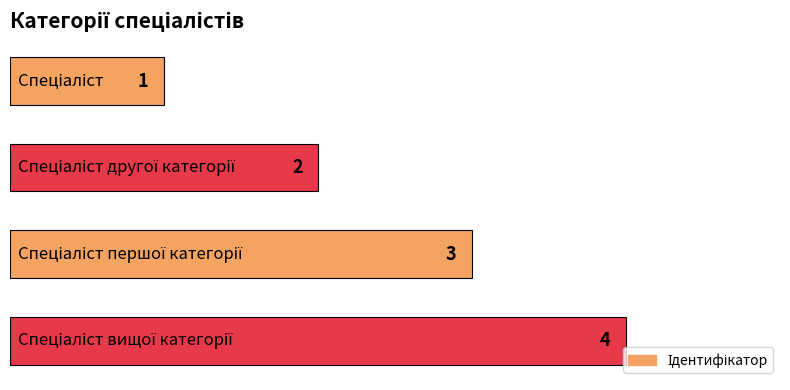

How many distinct data groups are displayed?

1